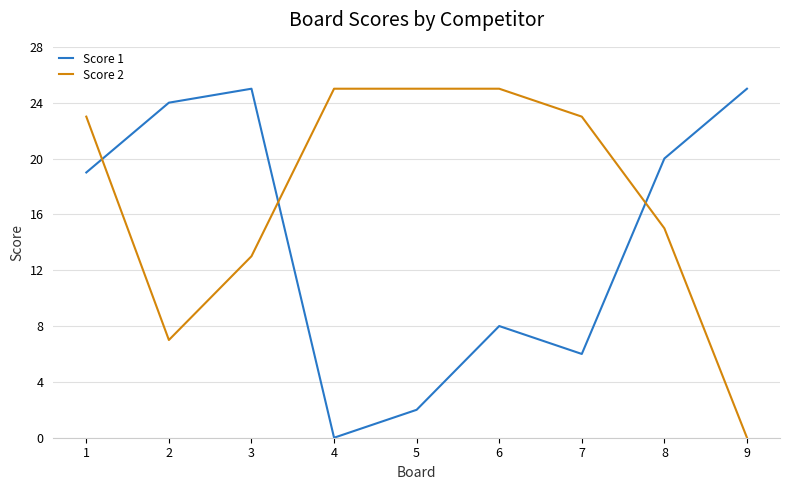

What is the highest value of the Score 1 series?

25